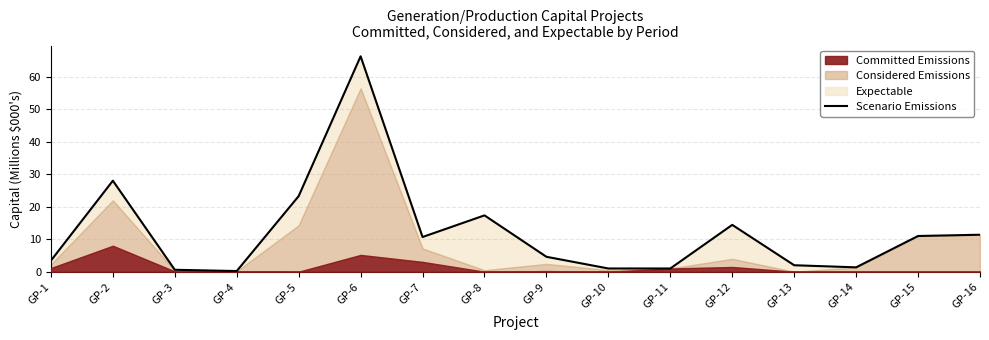

The value at GP-9 is 4.6. True or false?

True